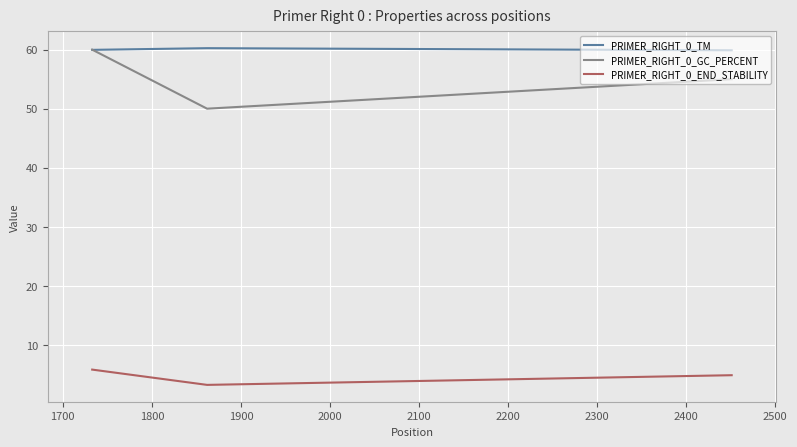

Which series has the largest range (max minus min)?

PRIMER_RIGHT_0_GC_PERCENT